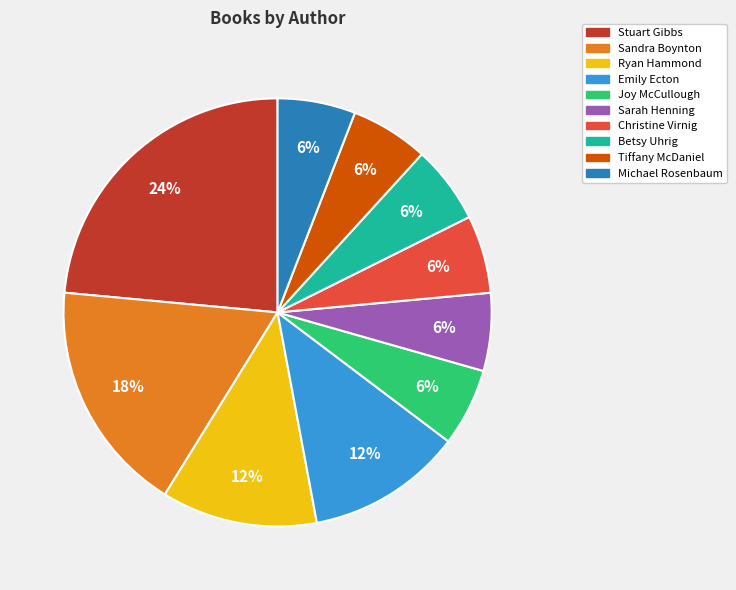

How many slices are in this pie chart?

10